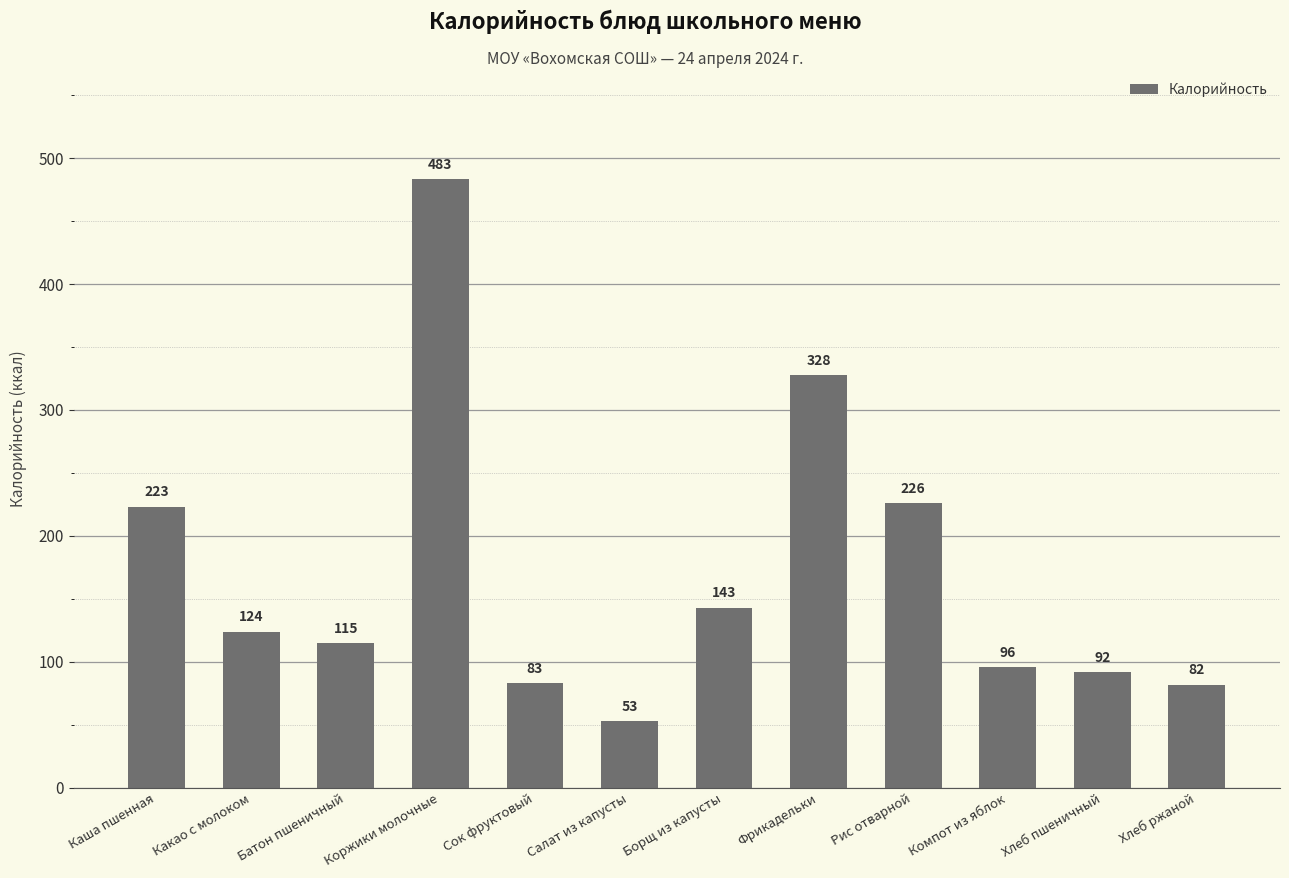

At which category does the chart reach its peak across all series?

Коржики молочные